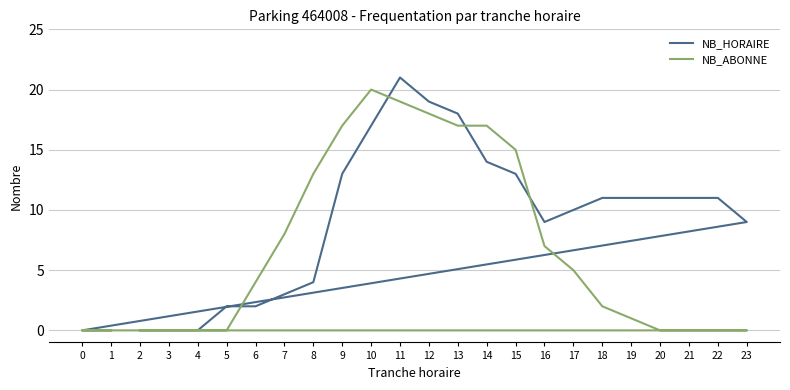

Does the chart display data point markers on the line(s)?

No